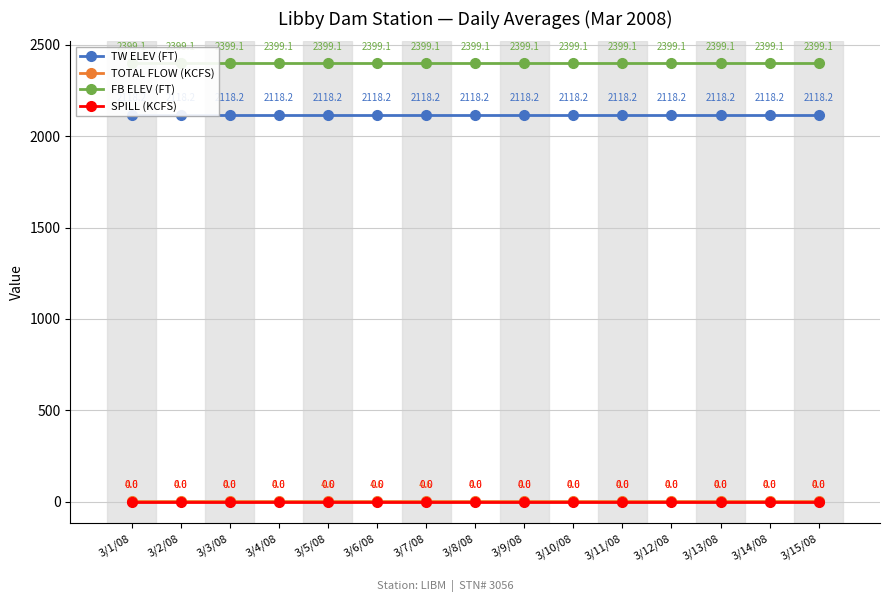

True or false: FB ELEV (FT) has a value of 1453.2 at 3/6/08.

False